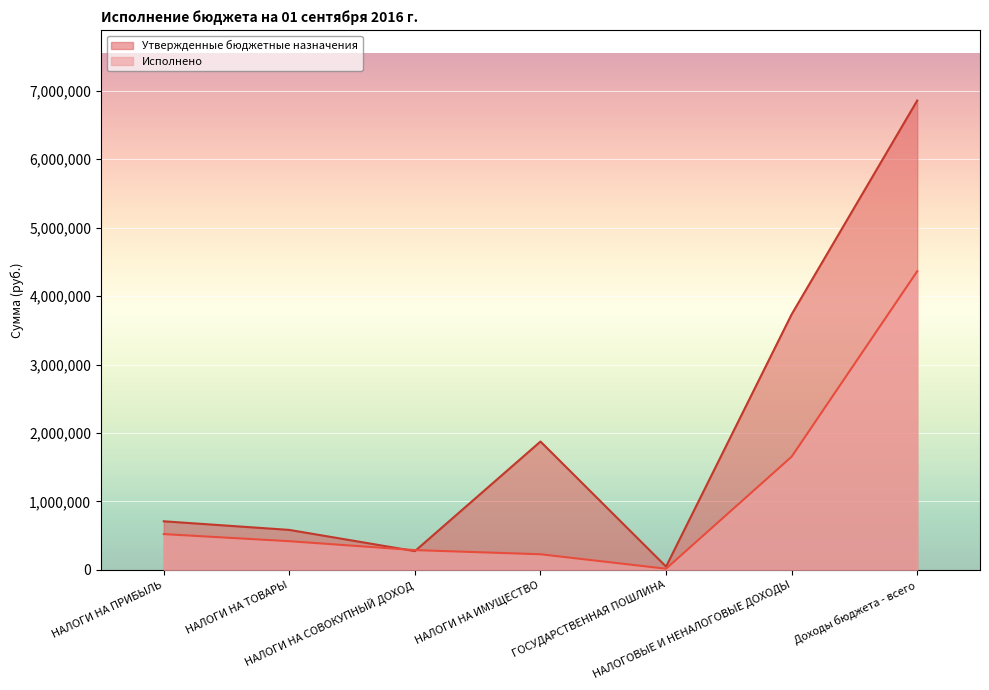

What is the lowest value of the Утвержденные бюджетные назначения series?

48700.0